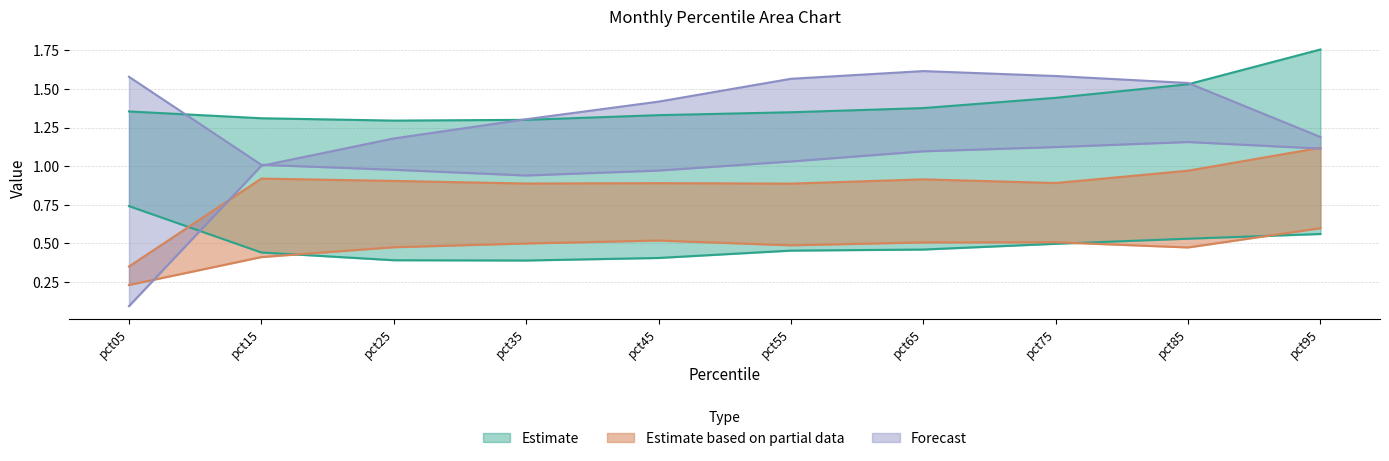

Does the chart display data point markers on the line(s)?

No